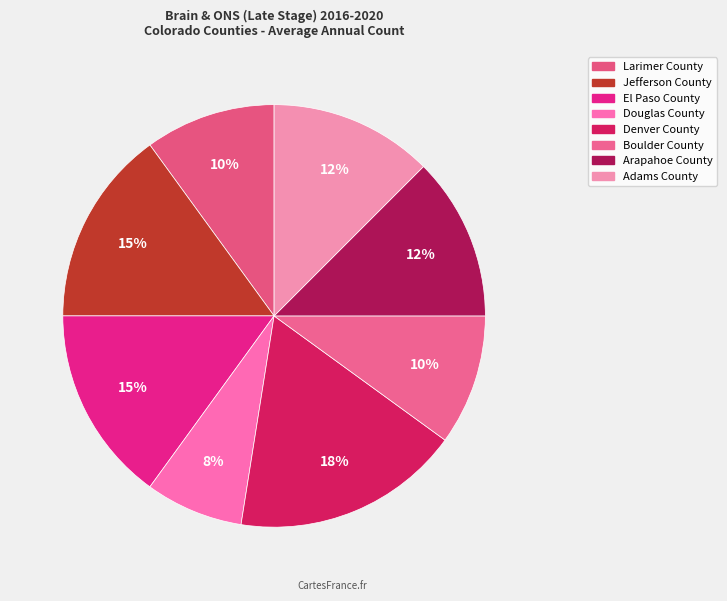

Approximately how many times larger is the value at Douglas County compared to El Paso County?

0.5